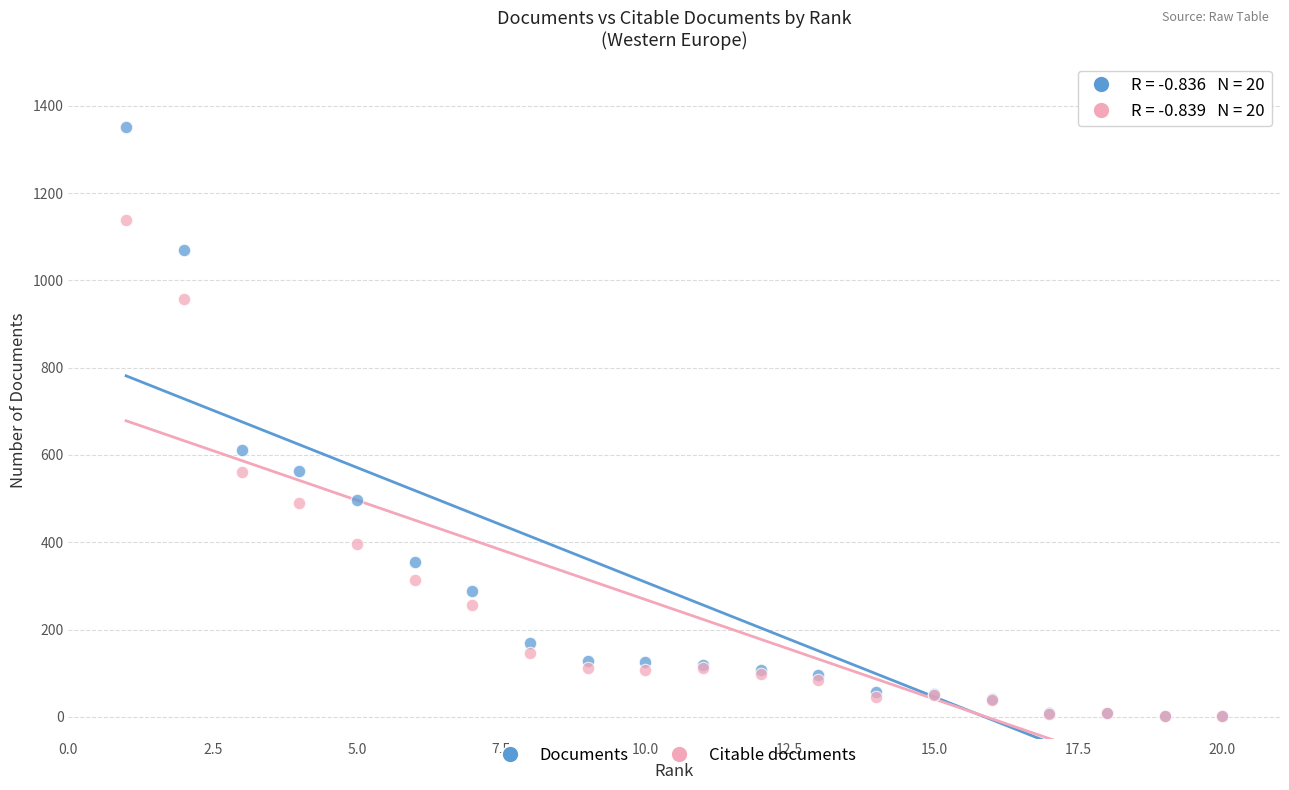

In the Documents series, what Y value is closest to 676?

612